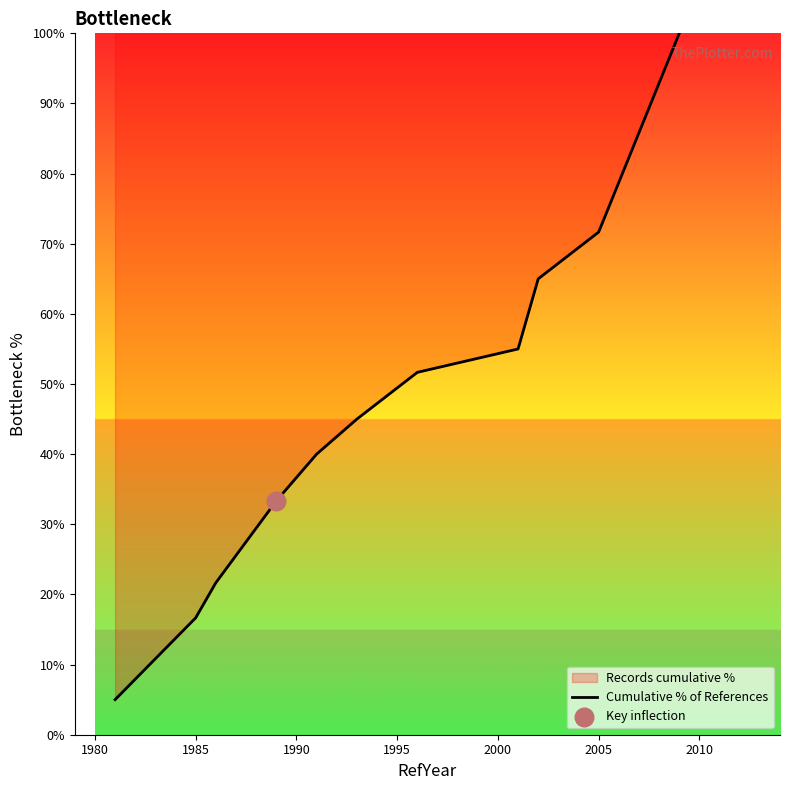

What is the change in value from 1985 to 1990?

+20.0